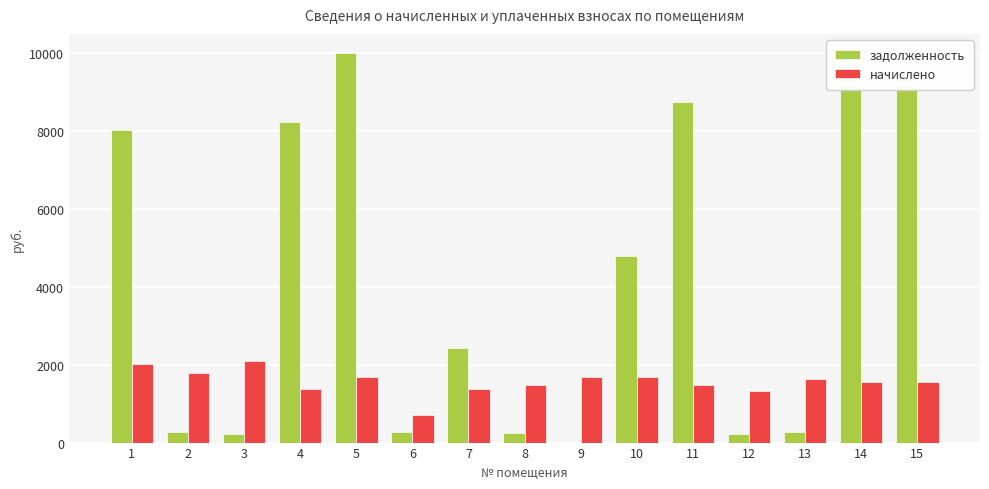

What is the sum of all задолженность values?

61966.2